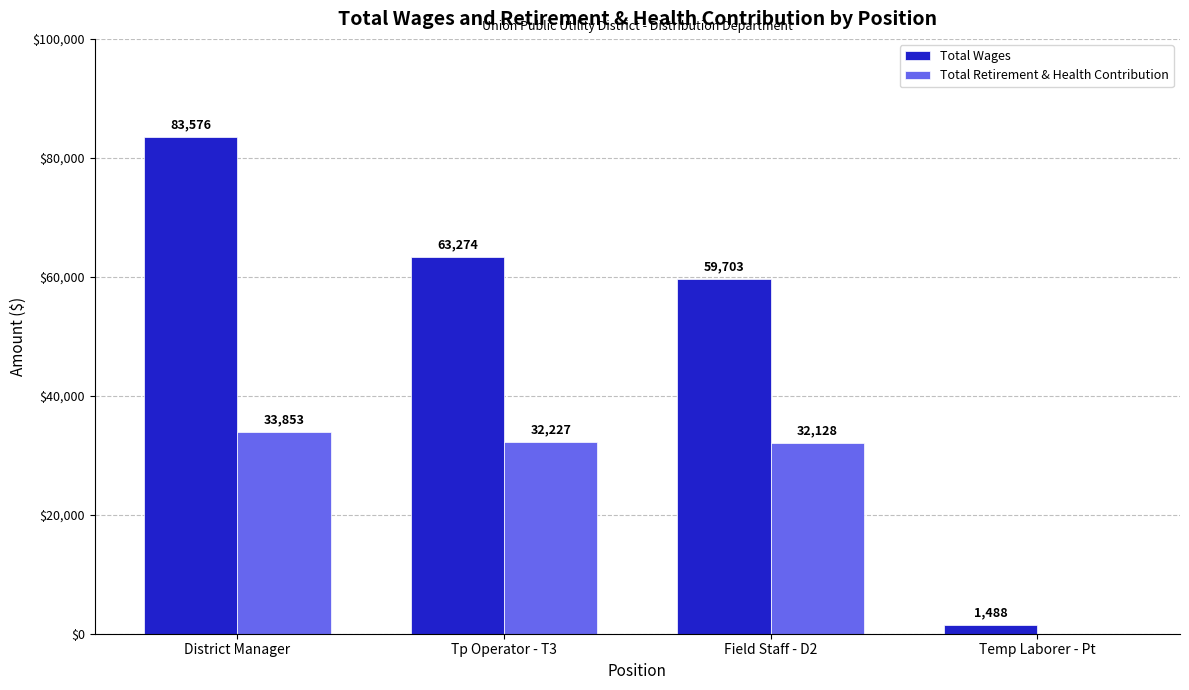

What is the spread (max minus min) of values at Field Staff - D2?

27575